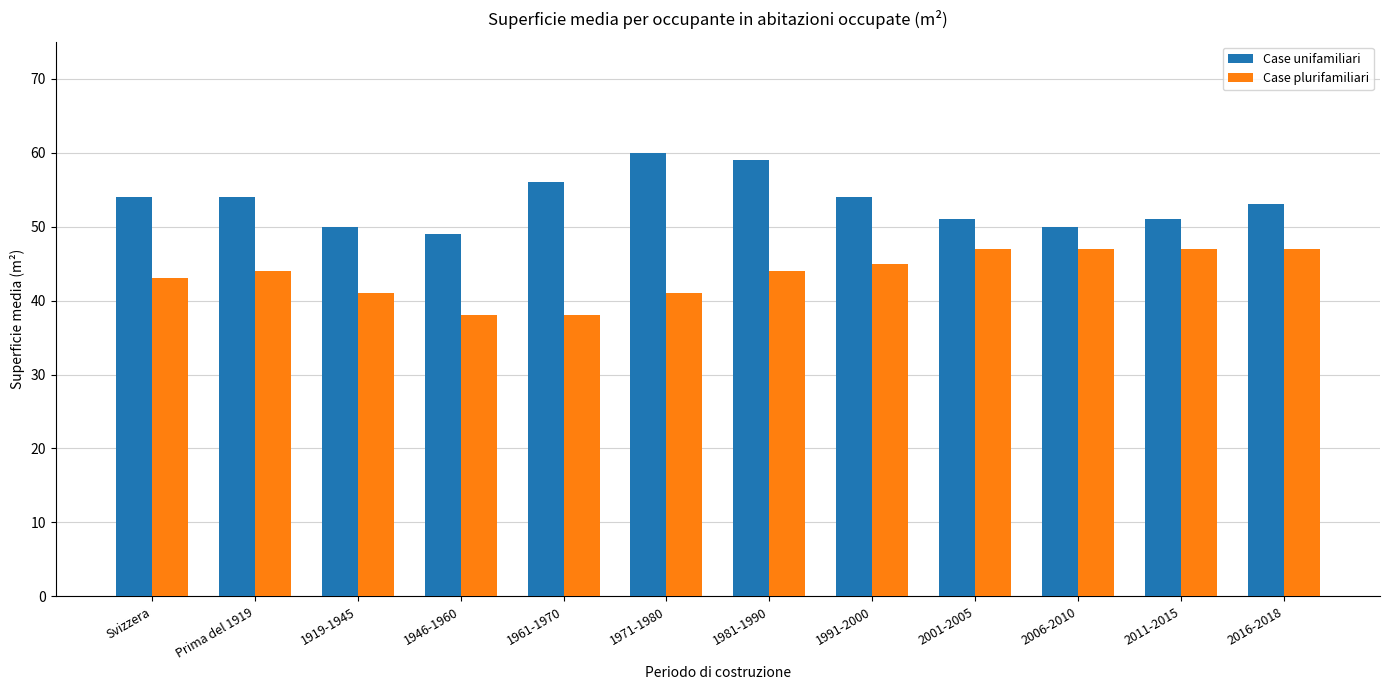

How many bars are there in each group?

2